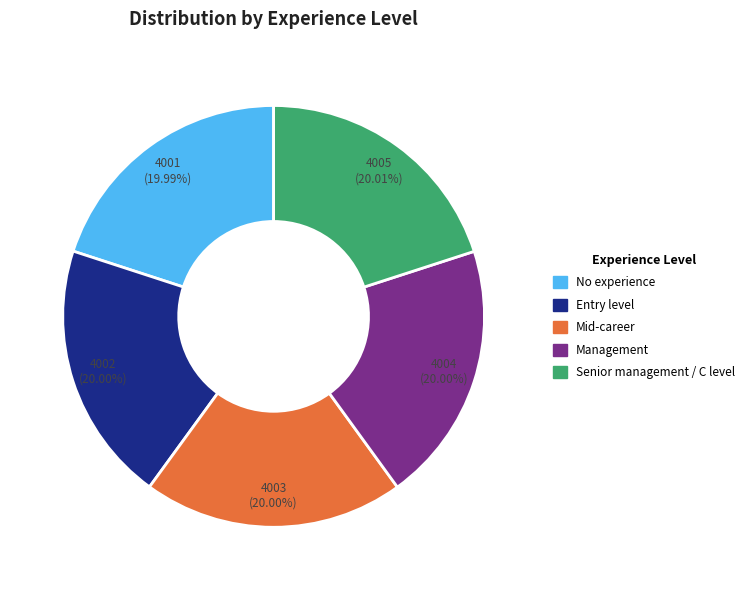

Combined, what portion of the pie is Management and Senior management / C level?

40.0%